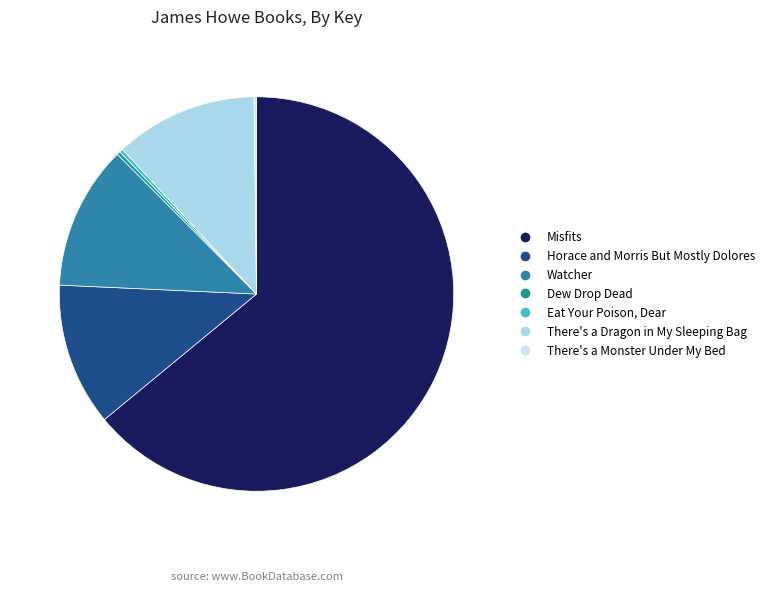

To the nearest percent, what is the average slice percentage?

14%